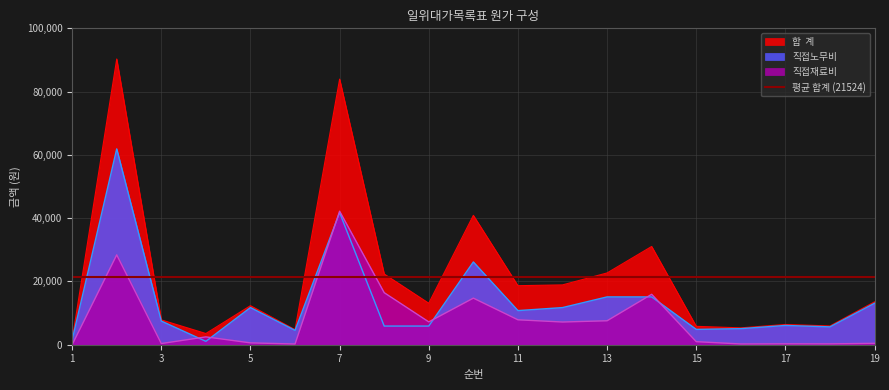

Which series has the widest spread of values?

합  계